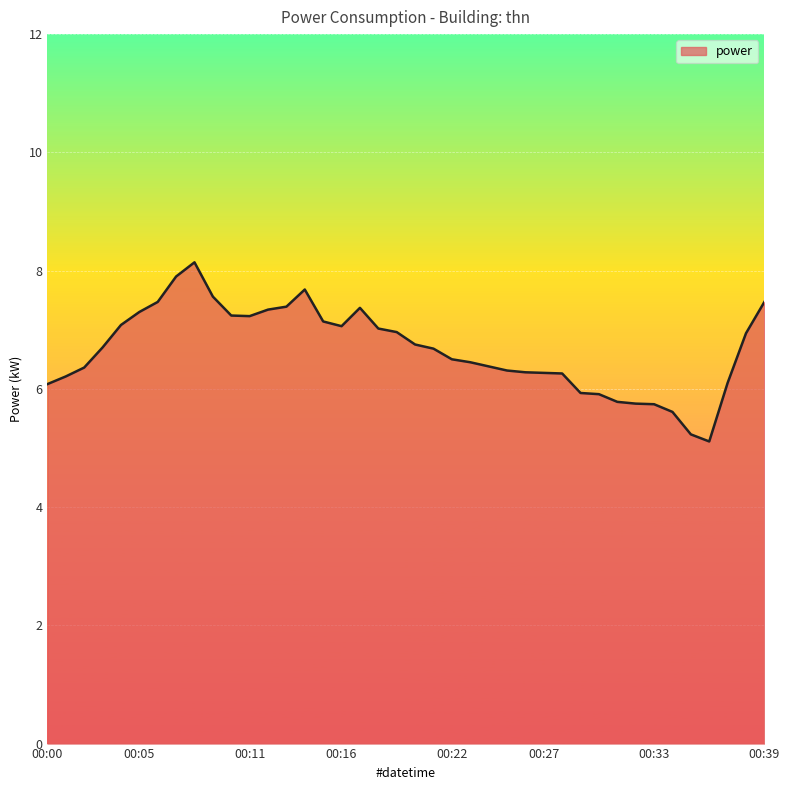

What is the maximum value shown in the chart?

8.1